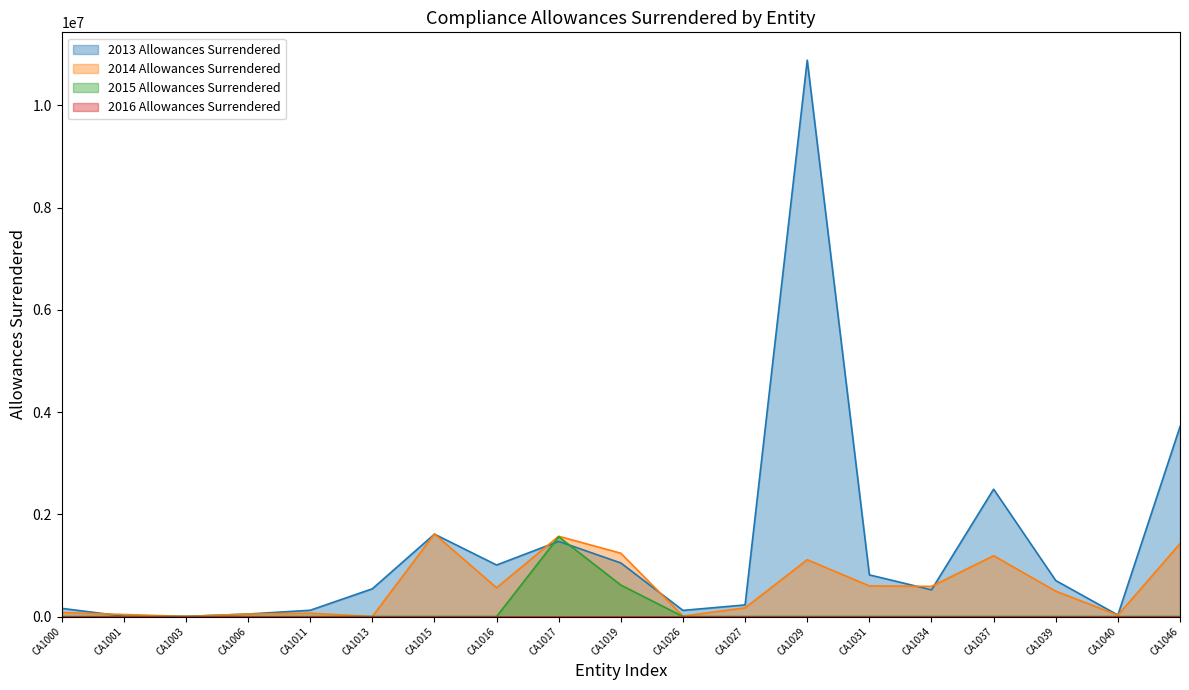

List the labels in order of 2013 Allowances Surrendered value, smallest first.

CA1003, CA1001, CA1040, CA1006, CA1026, CA1011, CA1000, CA1027, CA1034, CA1013, CA1039, CA1031, CA1016, CA1019, CA1017, CA1015, CA1037, CA1046, CA1029